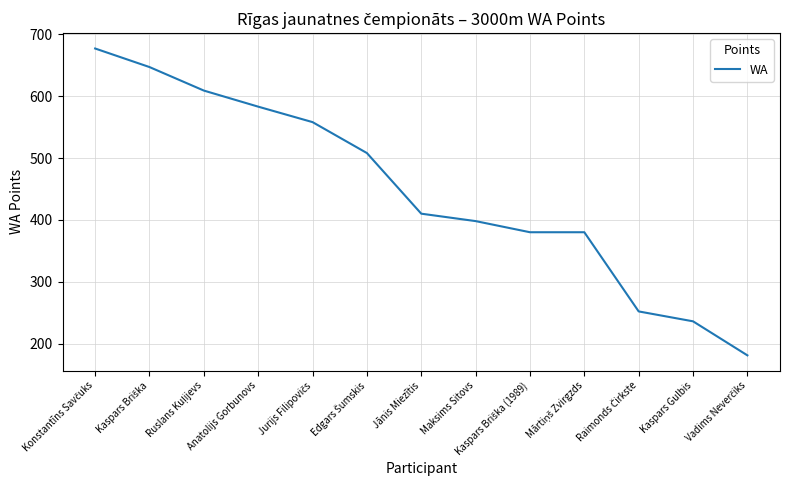

True or false: there are more than 1 points higher than both neighbors.

False